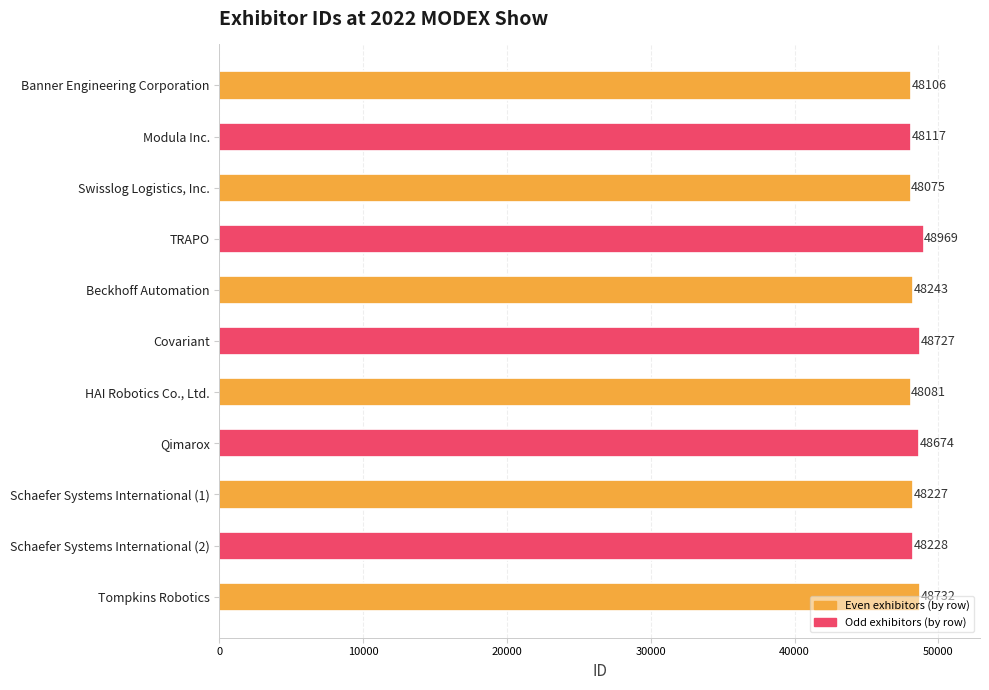

What is the sum of all values?

532179